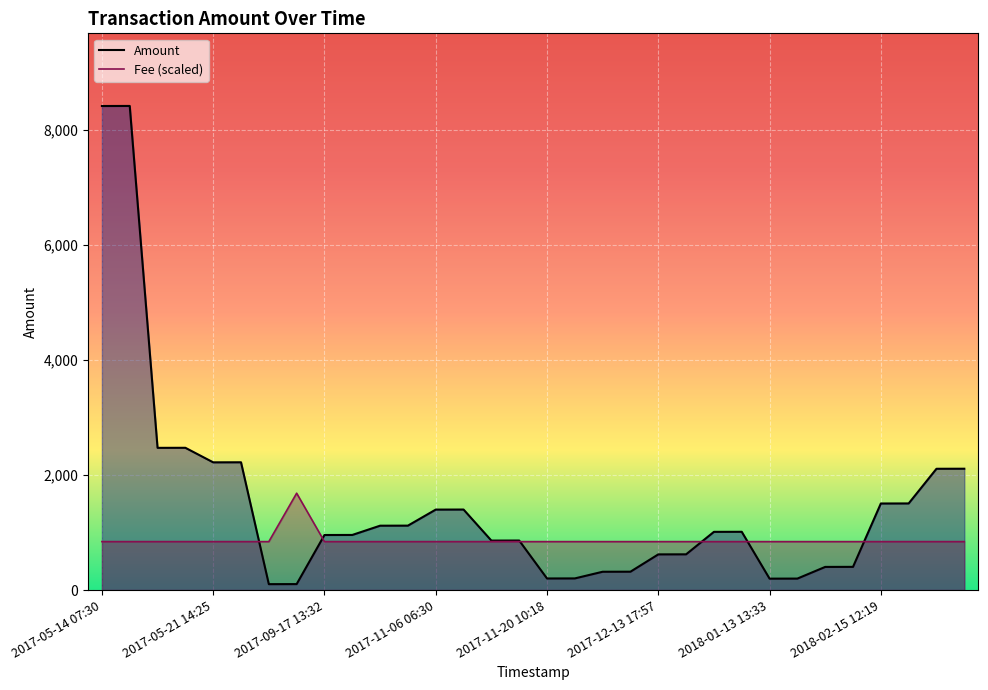

List the series in order of their overall mean, highest first.

Amount, Fee (scaled)